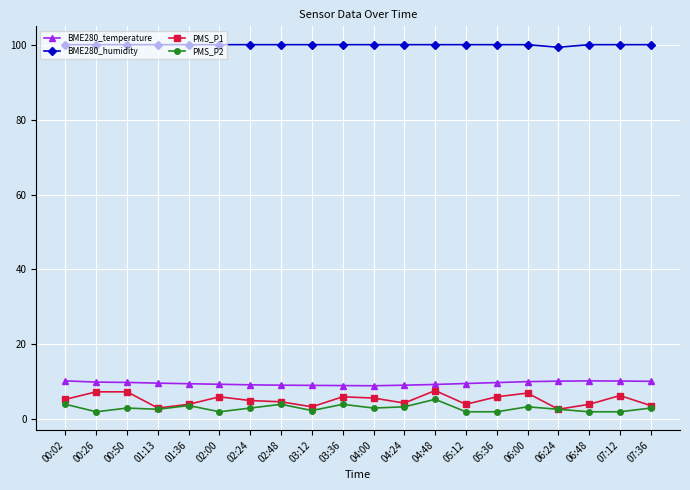

What position from the right is 02:48?

13